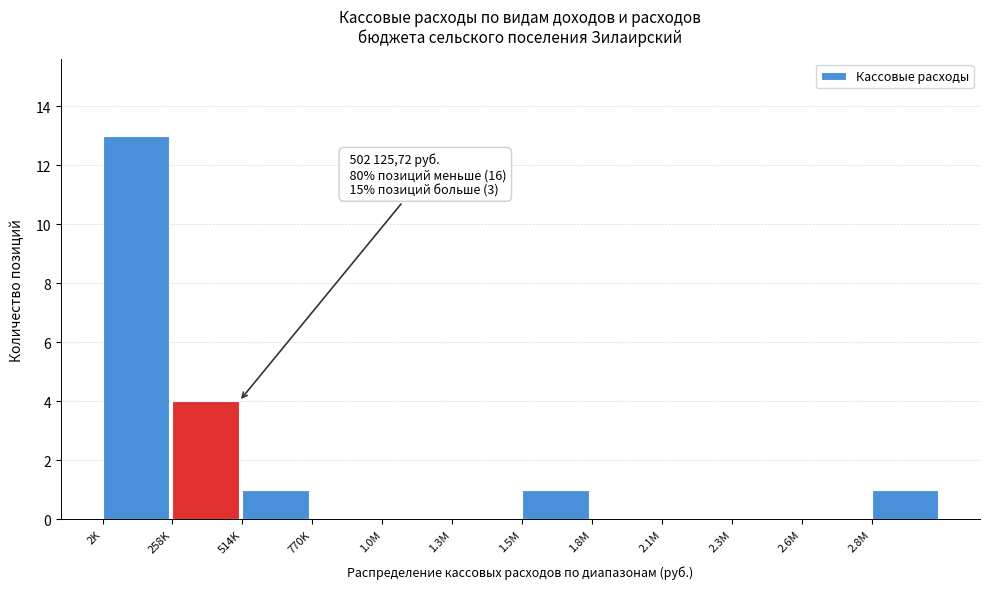

Reading left to right, what are all the values shown in this chart?

2K=13	258K=4	514K=1	770K=0	1.0M=0	1.3M=0	1.5M=1	1.8M=0	2.1M=0	2.3M=0	2.6M=0	2.8M=1